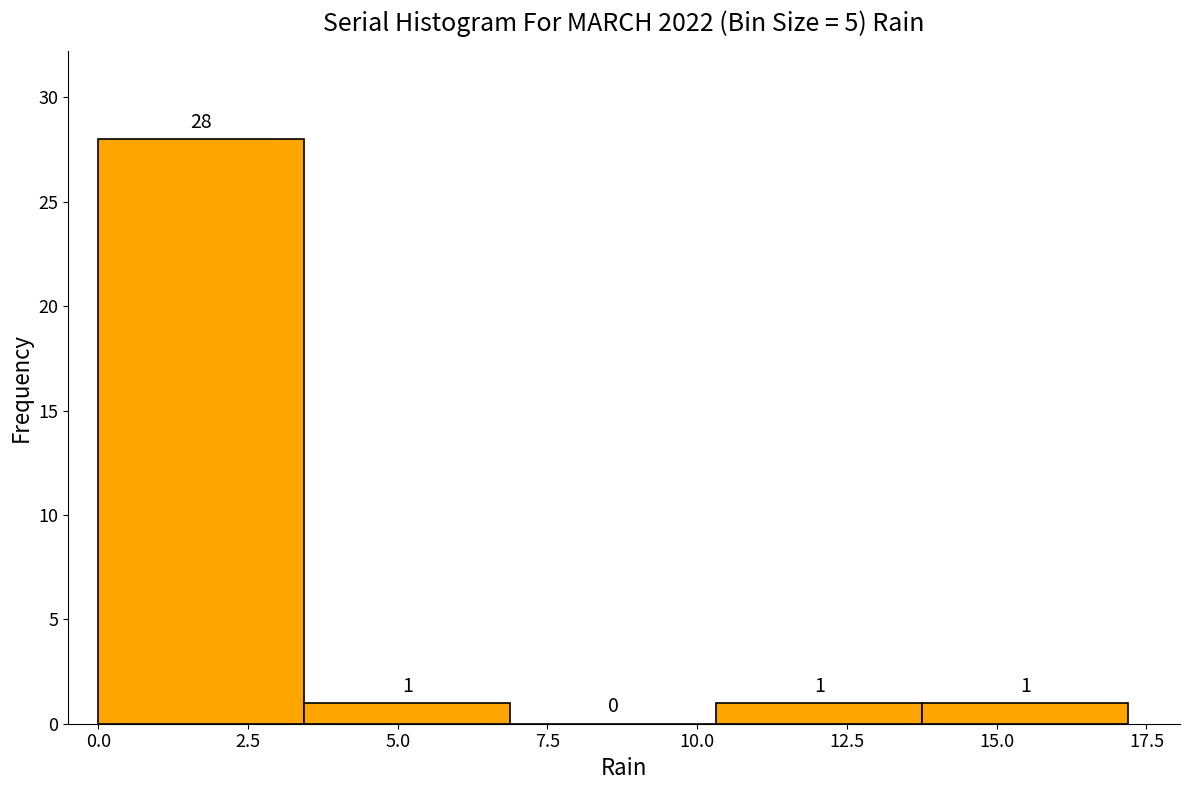

Reading left to right, transcribe this chart: for each bar, give the range it covers on the x-axis and its height. The bar edges are not printed on the chart, so give them approximately, as read against the axis.

0.0 to 3.5: 28
3.5 to 7.0: 1
7.0 to 10.5: 0
10.5 to 14.0: 1
14.0 to 17.0: 1